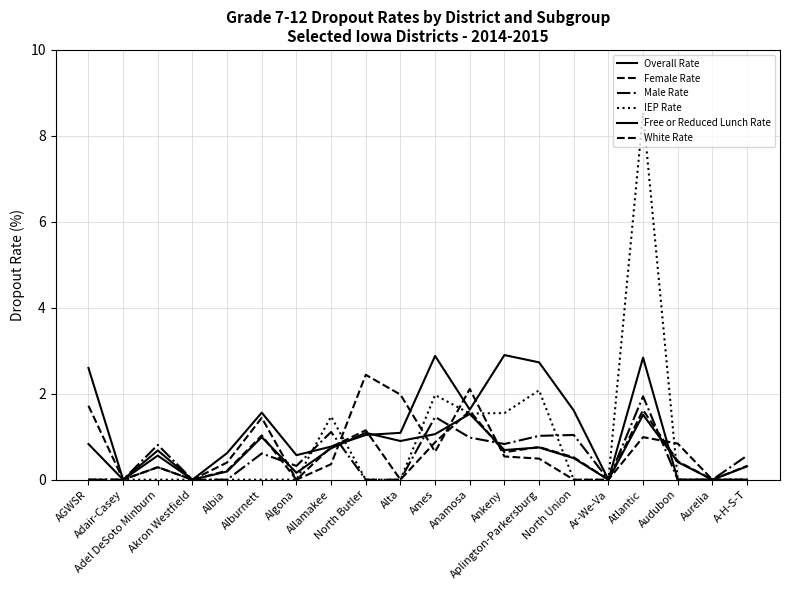

The value of IEP Rate at North Butler is 0.0. True or false?

True